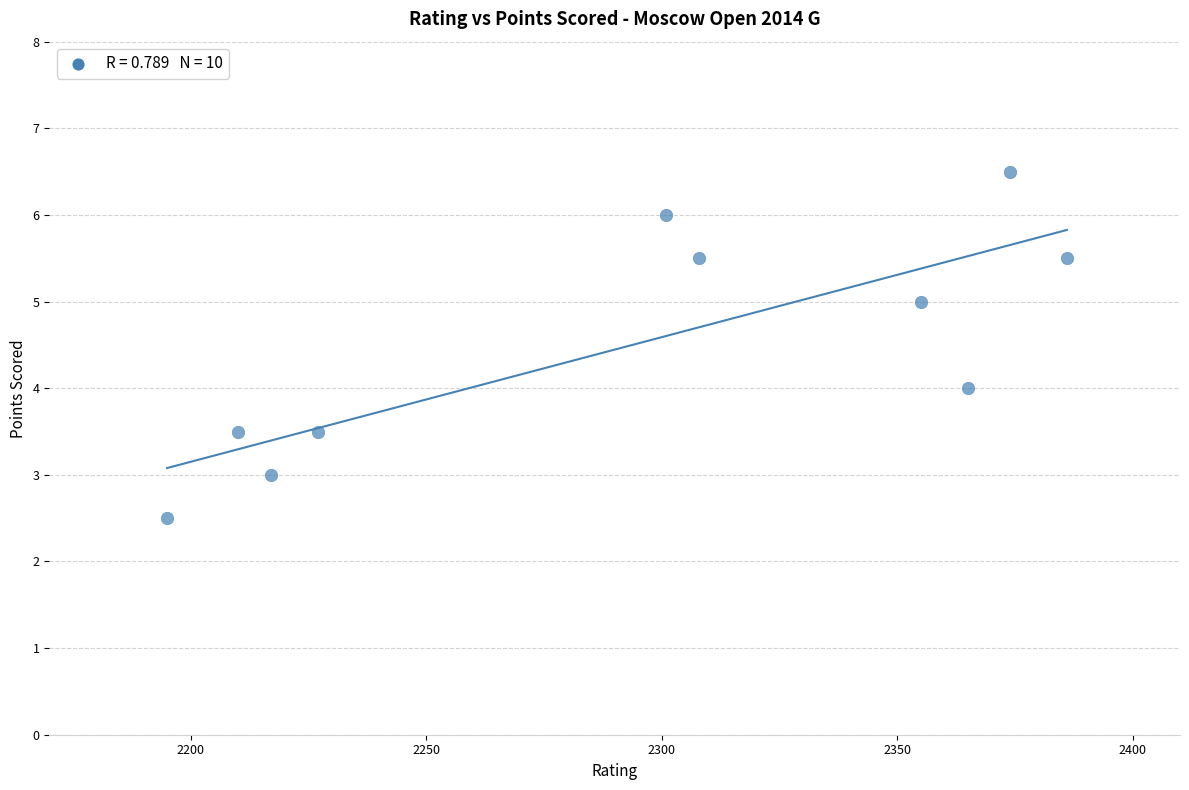

What is the average Y value?

4.5